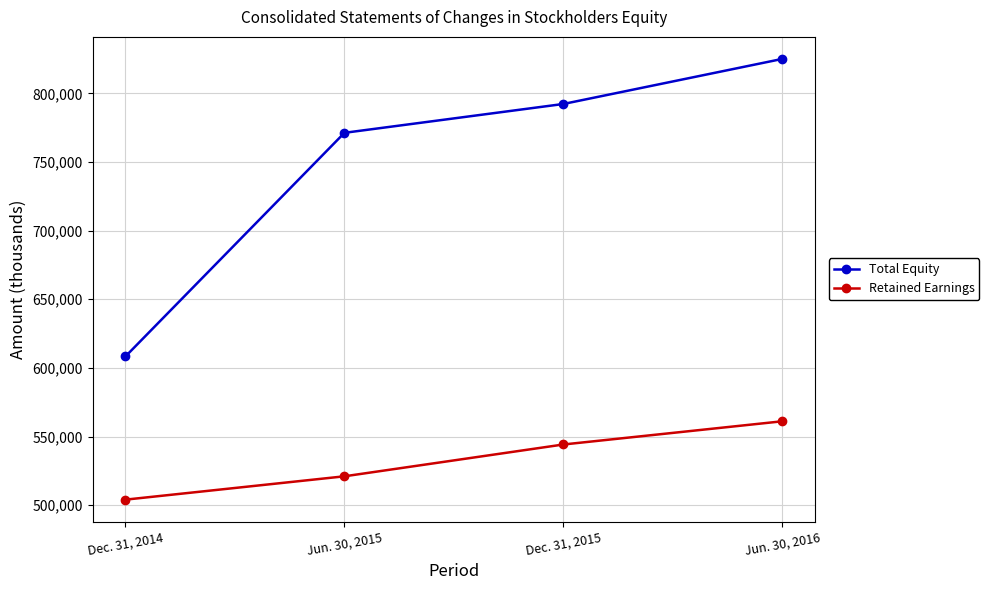

At which label does Total Equity reach its peak?

Jun. 30, 2016